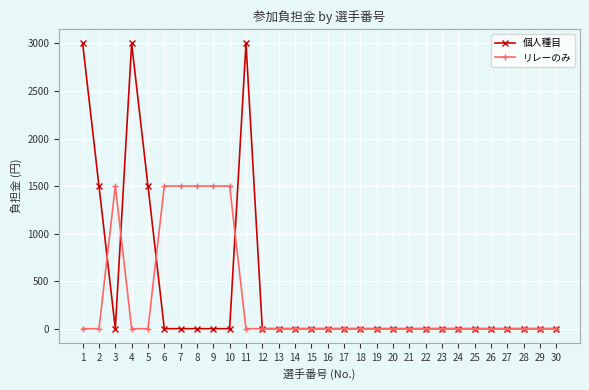

At how many categories does at least one series exceed 2815?

3